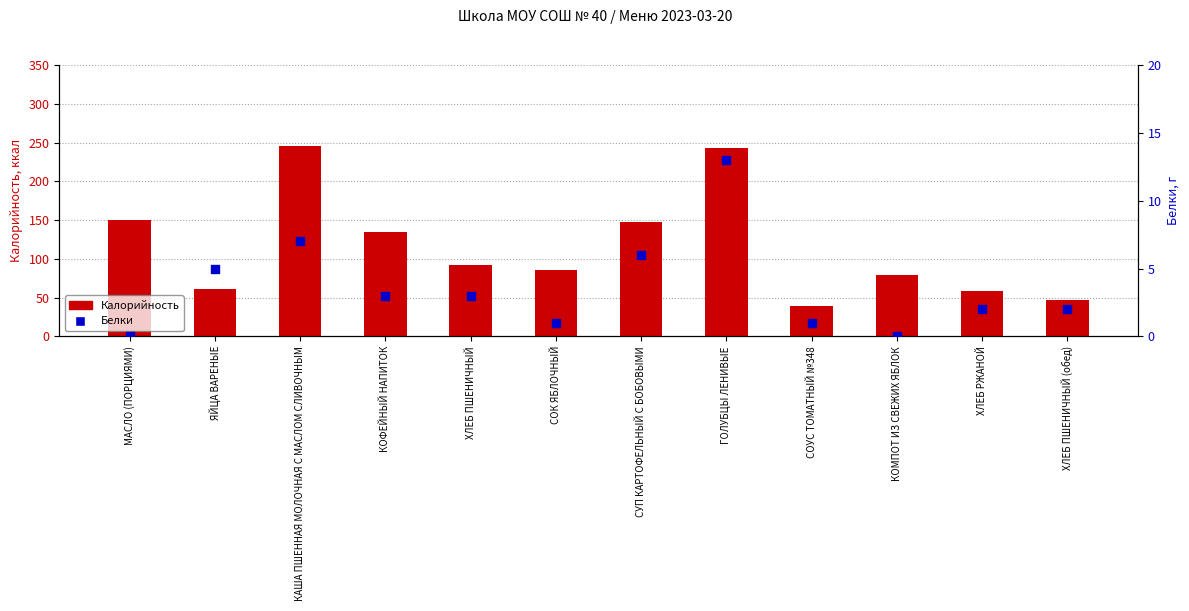

Which series has the largest Y range (max minus min)?

Калорийность